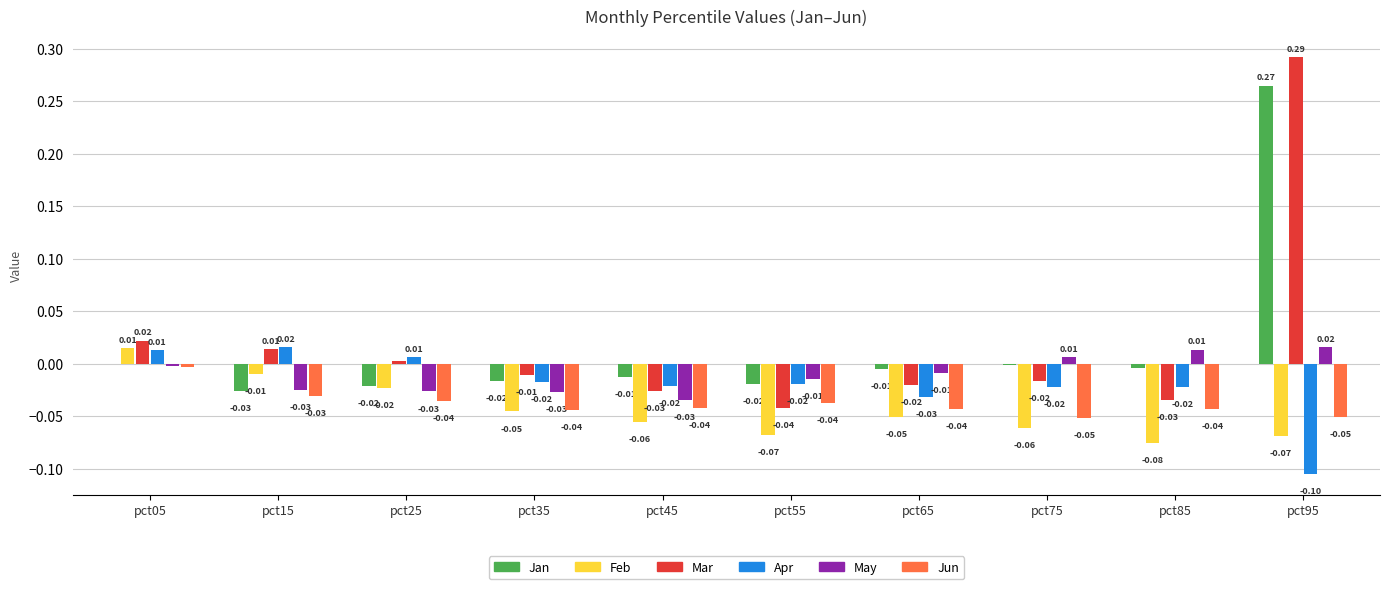

At which category is the sum across all series the highest?

pct95